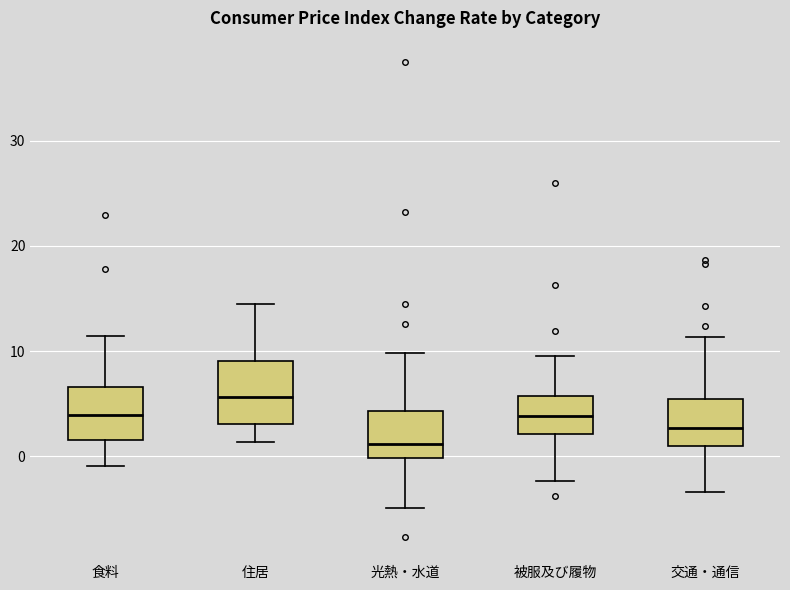

Reading left to right, read every box against the y-axis: the position of its median line, the range the box covers, and the ends of its whiskers. The values are not printed on the chart, so give them approximately, as read against the axis.

食料: median 4, box 2 to 7, whiskers -1 to 11
住居: median 6, box 3 to 9, whiskers 1 to 15
光熱・水道: median 1, box 0 to 4, whiskers -5 to 10
被服及び履物: median 4, box 2 to 6, whiskers -2 to 10
交通・通信: median 3, box 1 to 5, whiskers -3 to 11